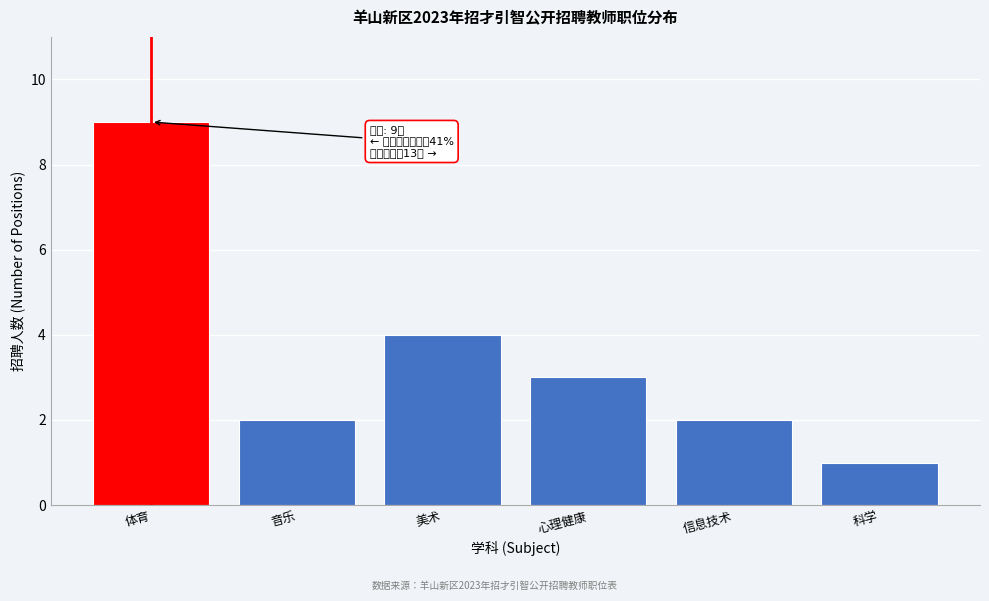

Reading left to right, what are all the values shown in this chart?

体育=9	音乐=2	美术=4	心理健康=3	信息技术=2	科学=1